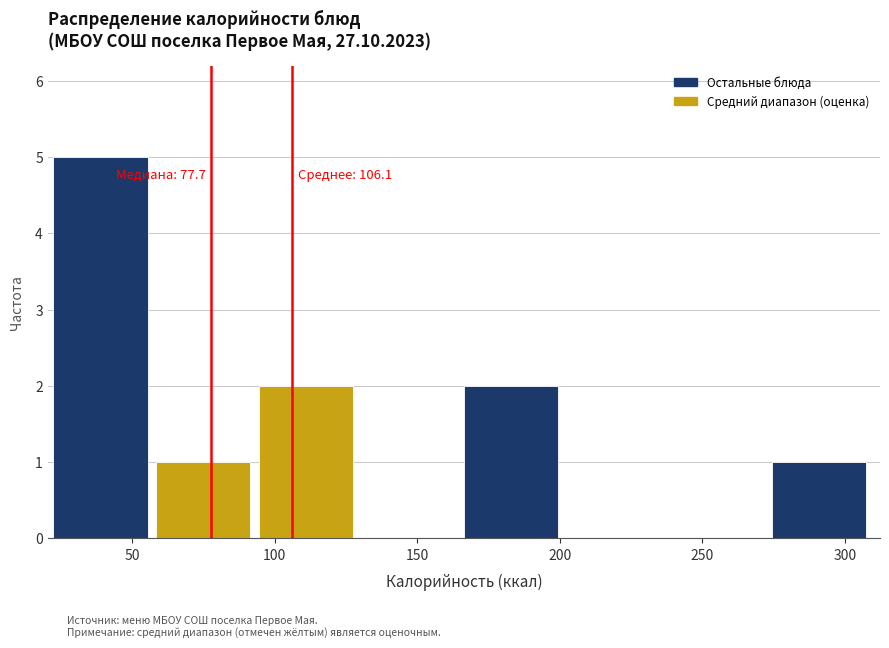

Over which range of the x-axis is the bar tallest?

20 to 60